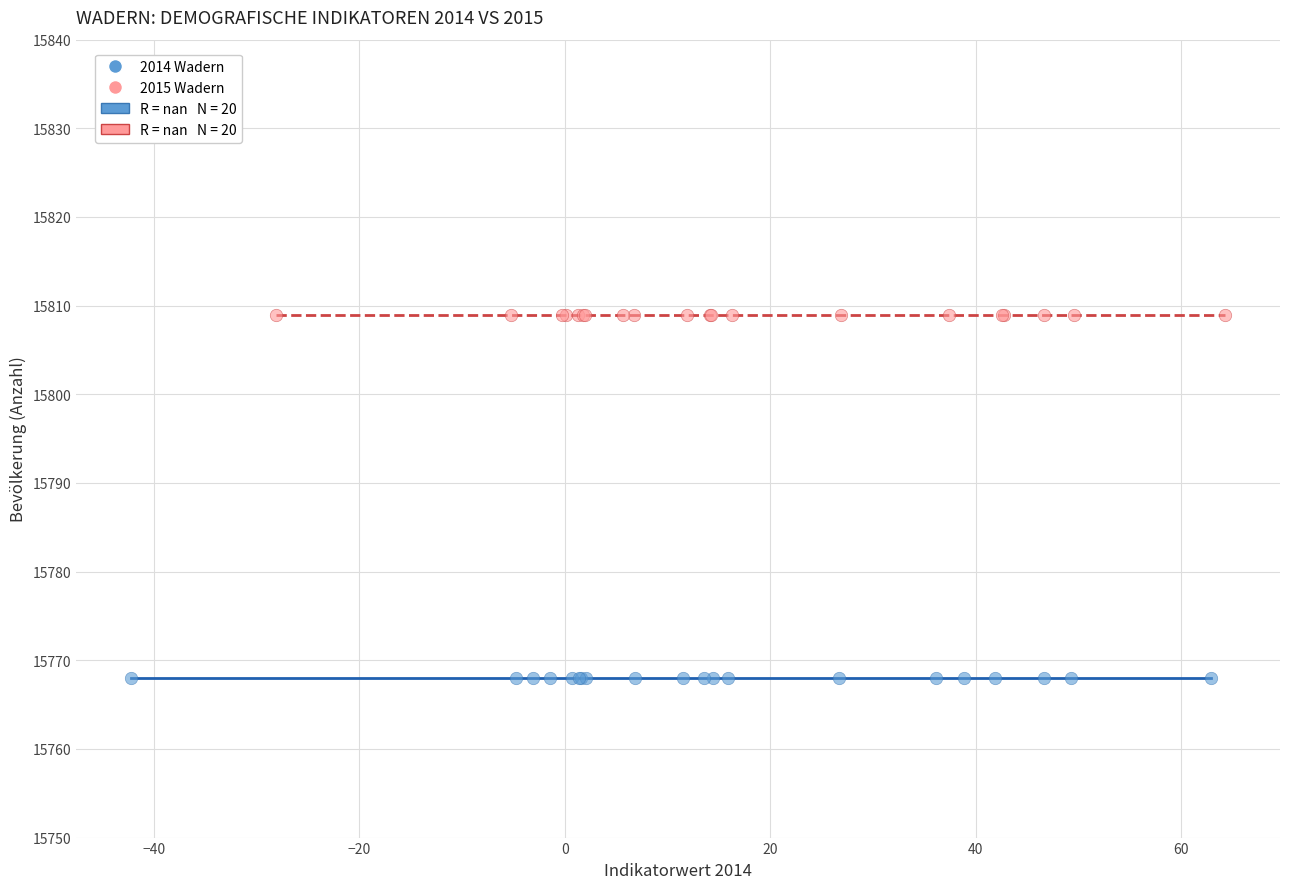

Which series reaches the minimum Y coordinate?

2014 Wadern